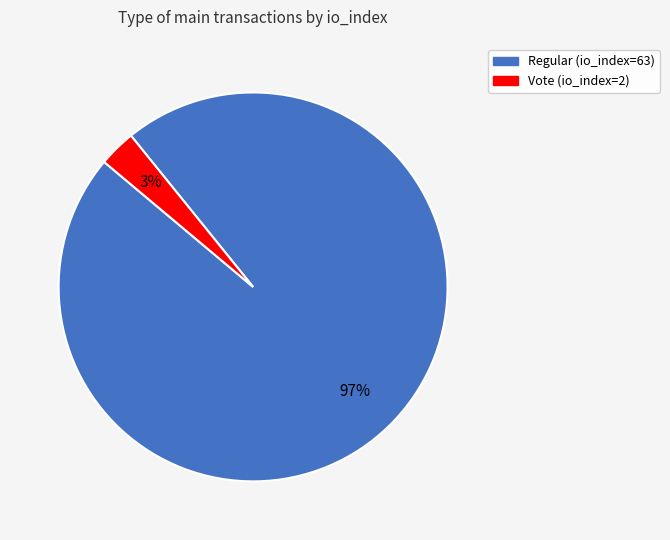

Which category has the smallest portion of the pie?

Vote (io_index=2)